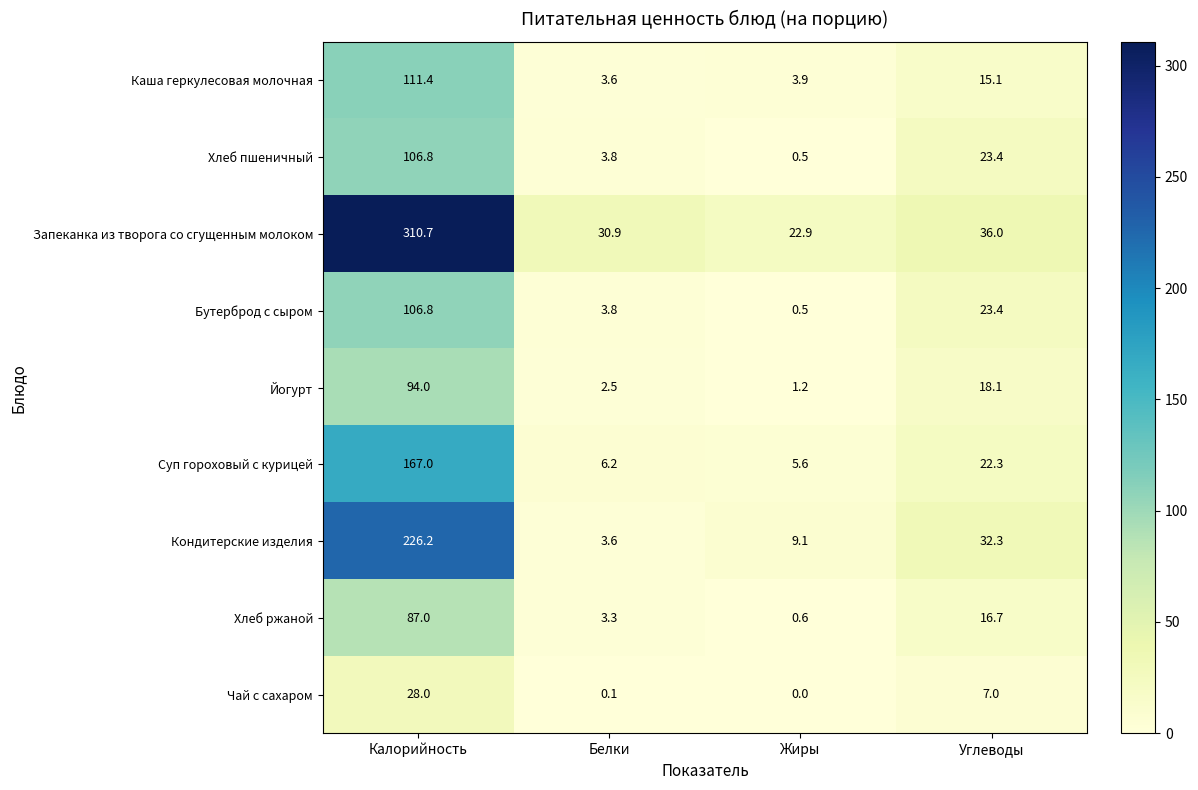

How many distinct data groups are displayed?

9